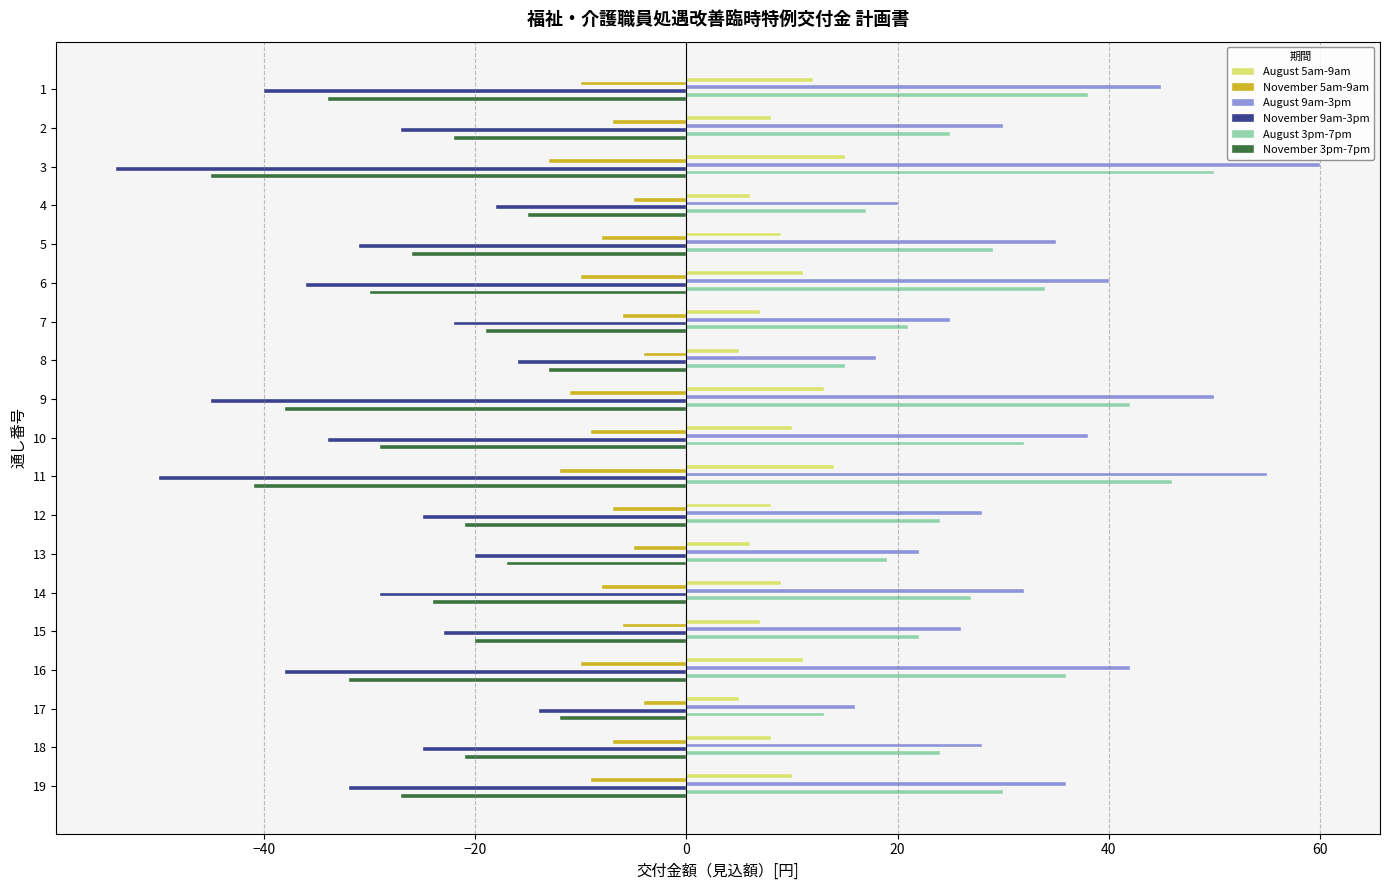

What are all the series names shown in the legend?

August 5am-9am, November 5am-9am, August 9am-3pm, November 9am-3pm, August 3pm-7pm, November 3pm-7pm